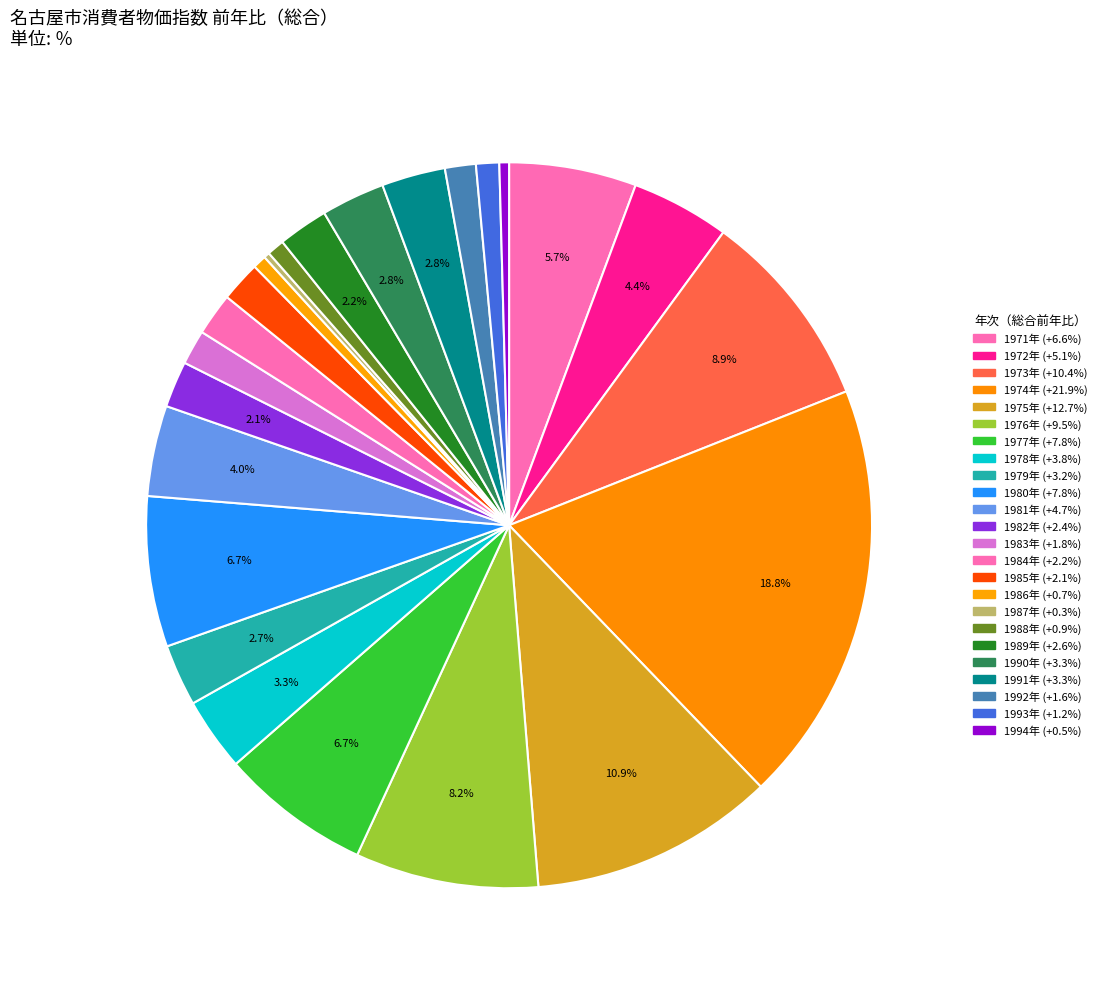

How many slices are in this pie chart?

24